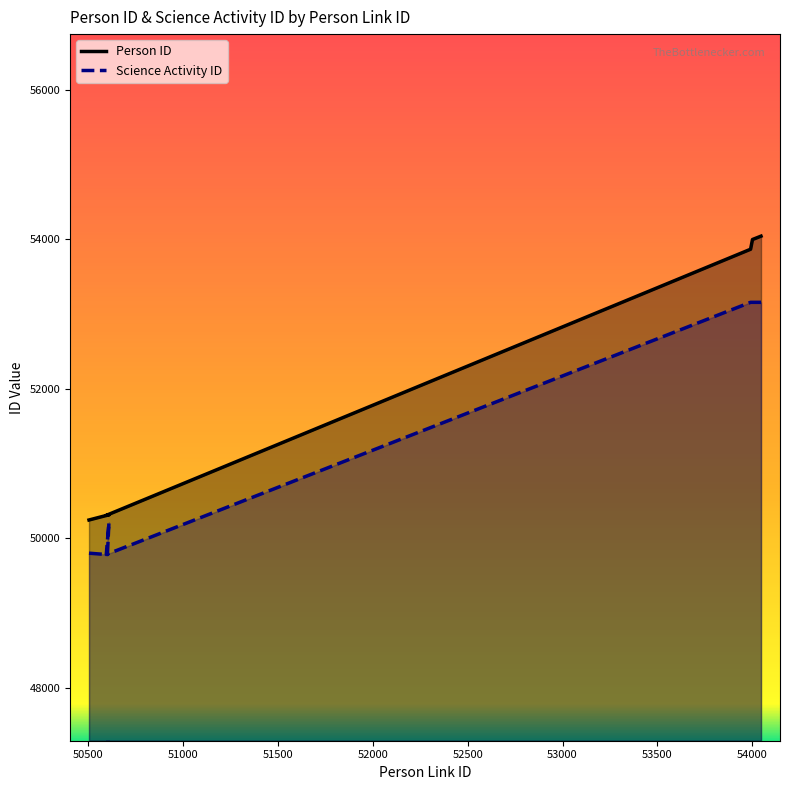

What is the spread (max minus min) of values at 53500?

860